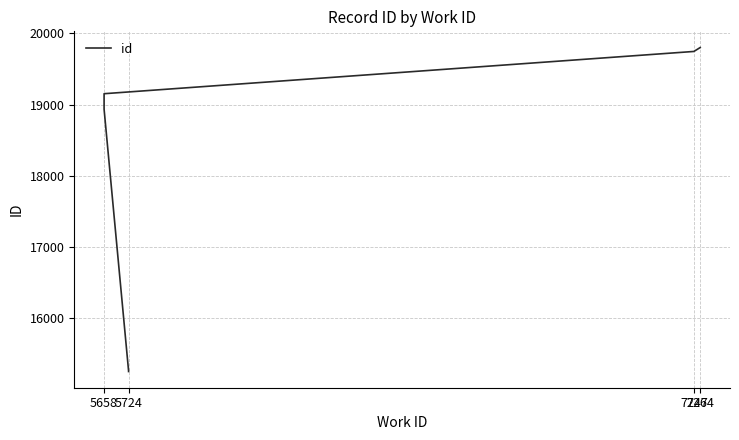

Reading right to left, what are all the values shown in this chart?

19802	19747	19154	18937	15264	15258	15257	15256	15255